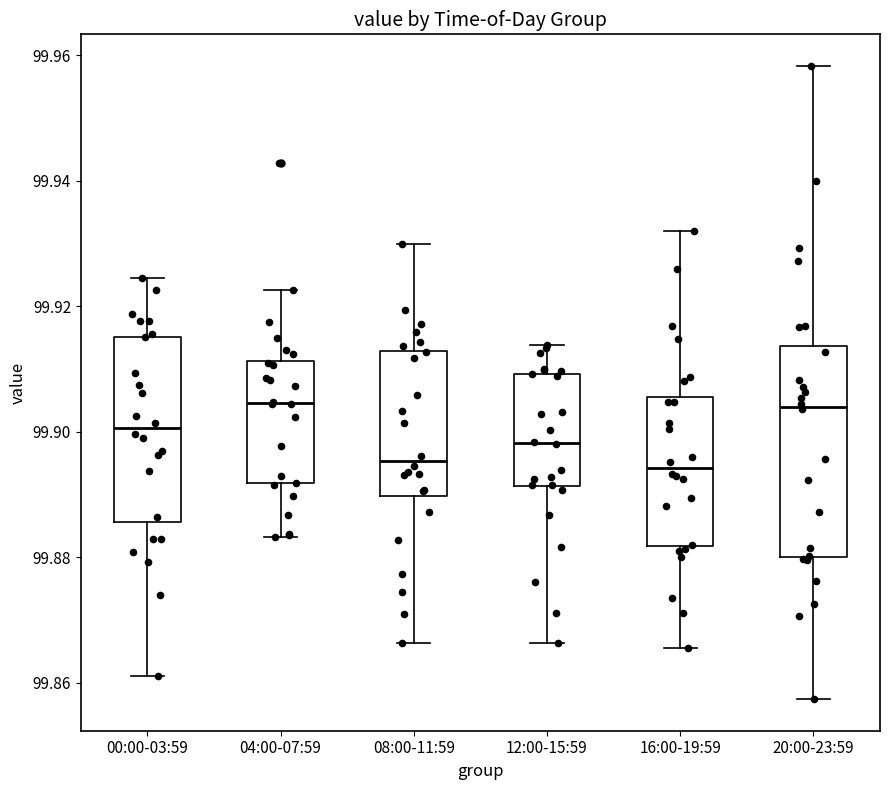

Where does the lower whisker of the box for 08:00-11:59 end on the y-axis? The values are not printed on the chart, so give them approximately, as read against the axis.

99.866